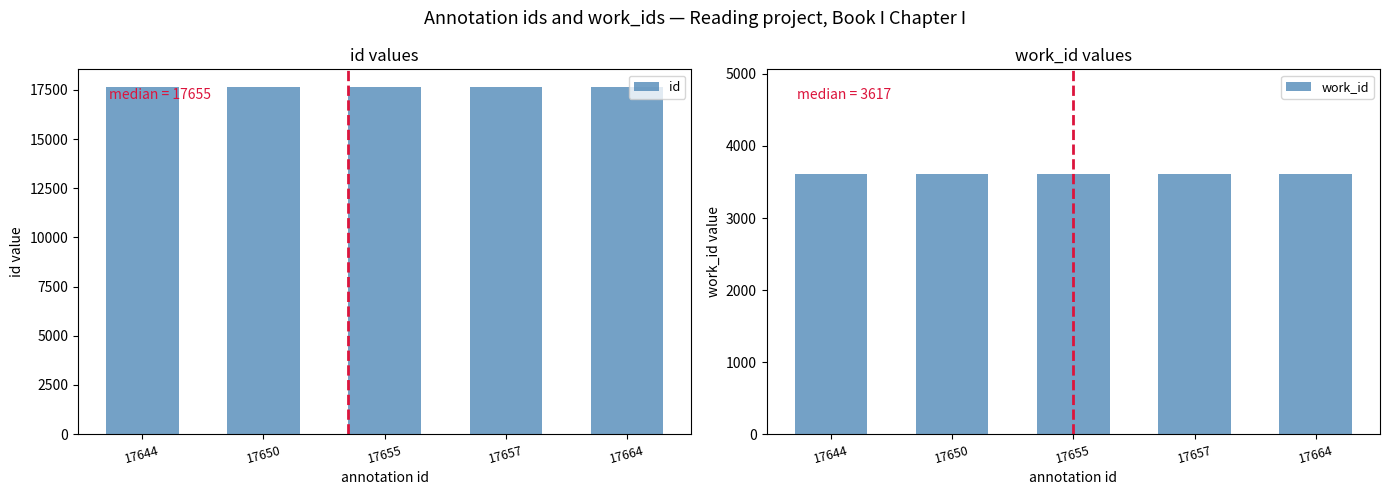

Where is id nearest to the value 17654?

17655